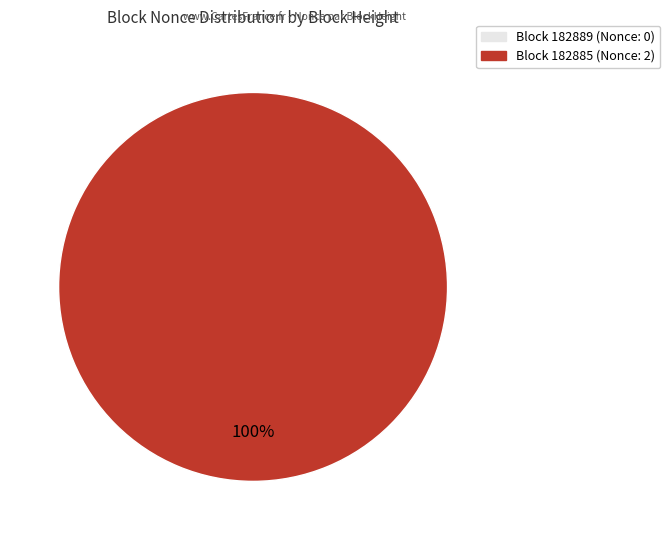

Rank the categories by value from lowest to highest.

182889, 182885